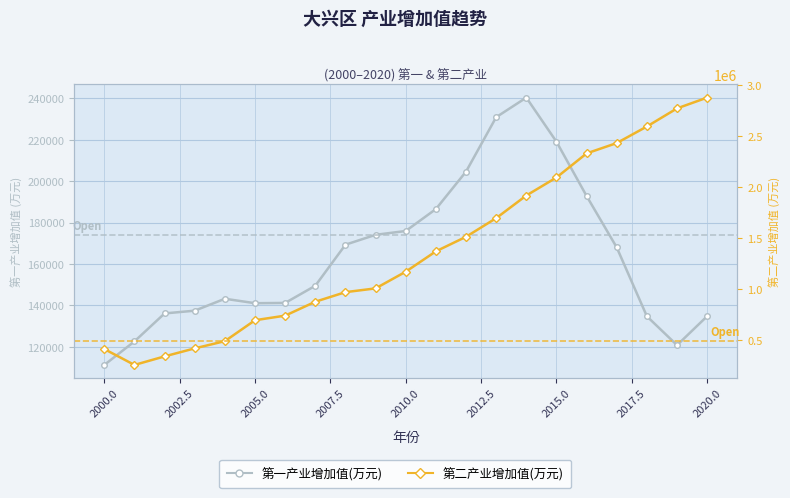

At how many categories does at least one series exceed 1109092?

11